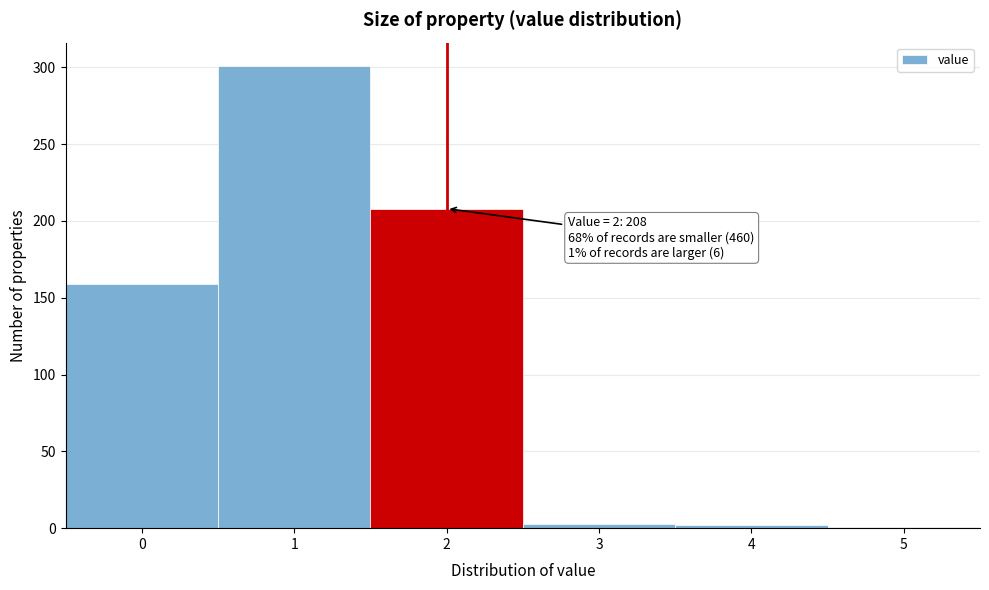

What is the average value?

112